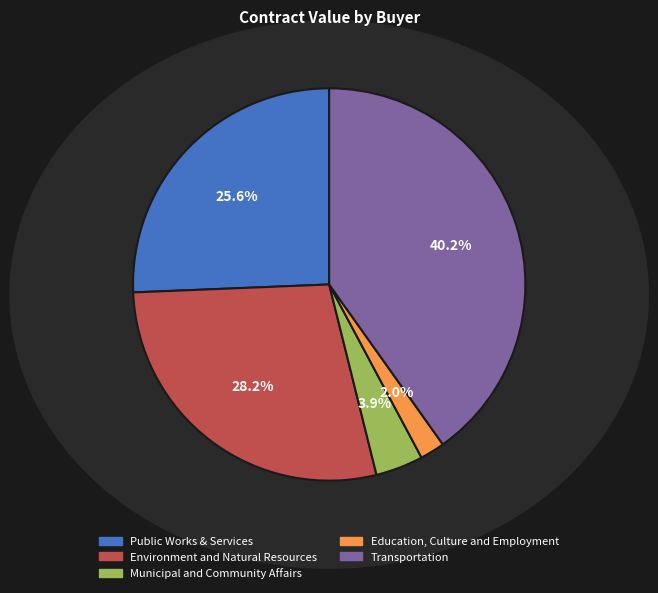

Does any single category account for the majority?

No